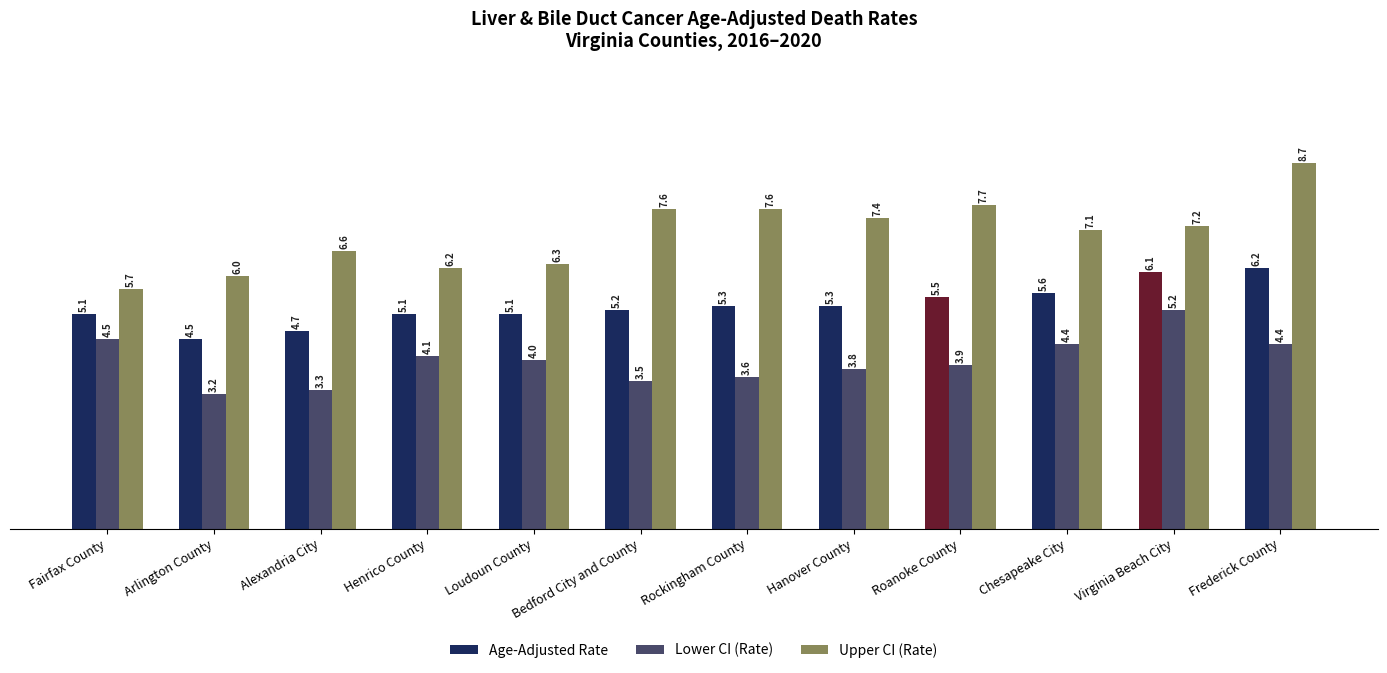

What position from the right is Roanoke County?

4